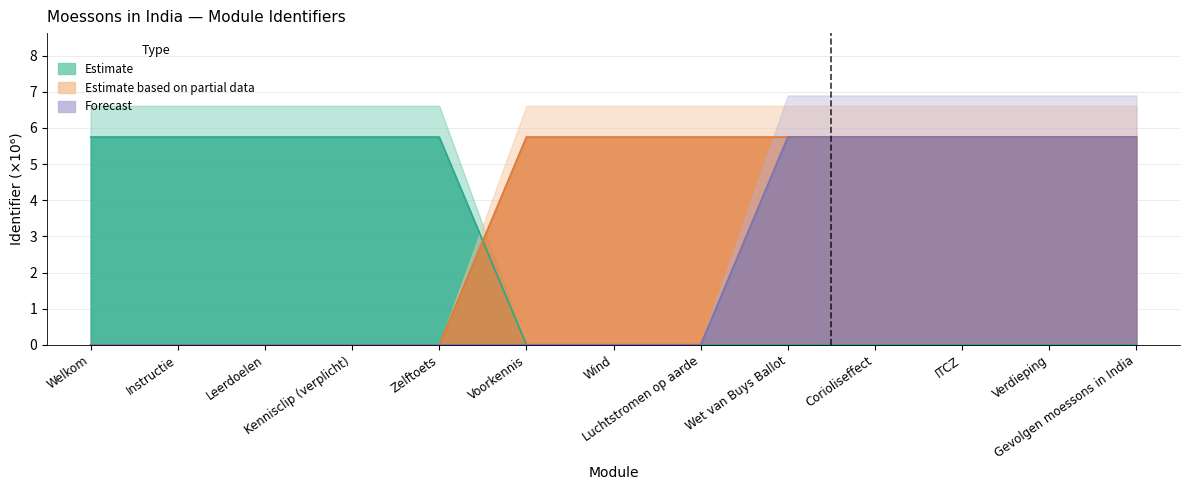

Is it true that Estimate equals 5.7 at Leerdoelen?

True